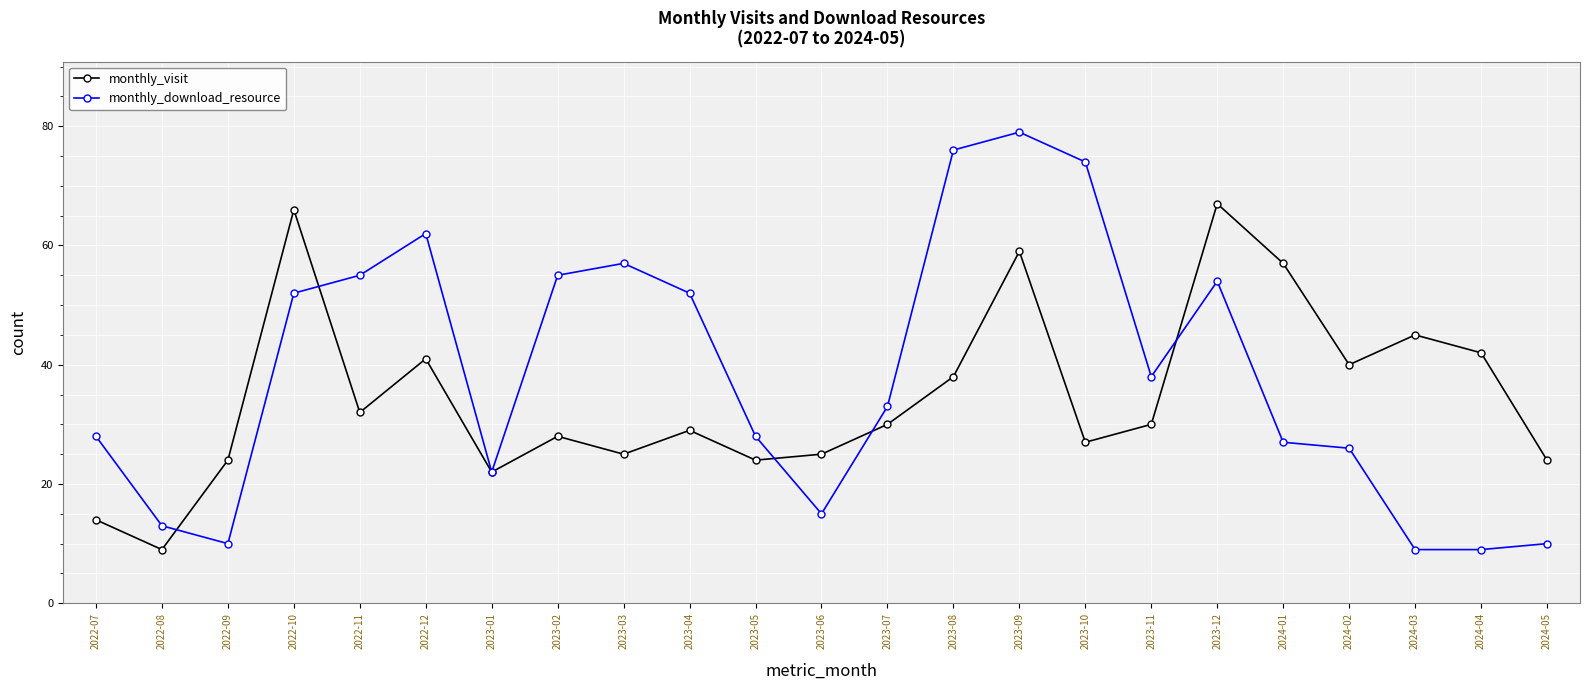

Reading left to right, list all the values displayed in this chart.

monthly_visit: 2022-07=14	2022-08=9	2022-09=24	2022-10=66	2022-11=32	2022-12=41	2023-01=22	2023-02=28	2023-03=25	2023-04=29	2023-05=24	2023-06=25	2023-07=30	2023-08=38	2023-09=59	2023-10=27	2023-11=30	2023-12=67	2024-01=57	2024-02=40	2024-03=45	2024-04=42	2024-05=24
monthly_download_resource: 2022-07=28	2022-08=13	2022-09=10	2022-10=52	2022-11=55	2022-12=62	2023-01=22	2023-02=55	2023-03=57	2023-04=52	2023-05=28	2023-06=15	2023-07=33	2023-08=76	2023-09=79	2023-10=74	2023-11=38	2023-12=54	2024-01=27	2024-02=26	2024-03=9	2024-04=9	2024-05=10